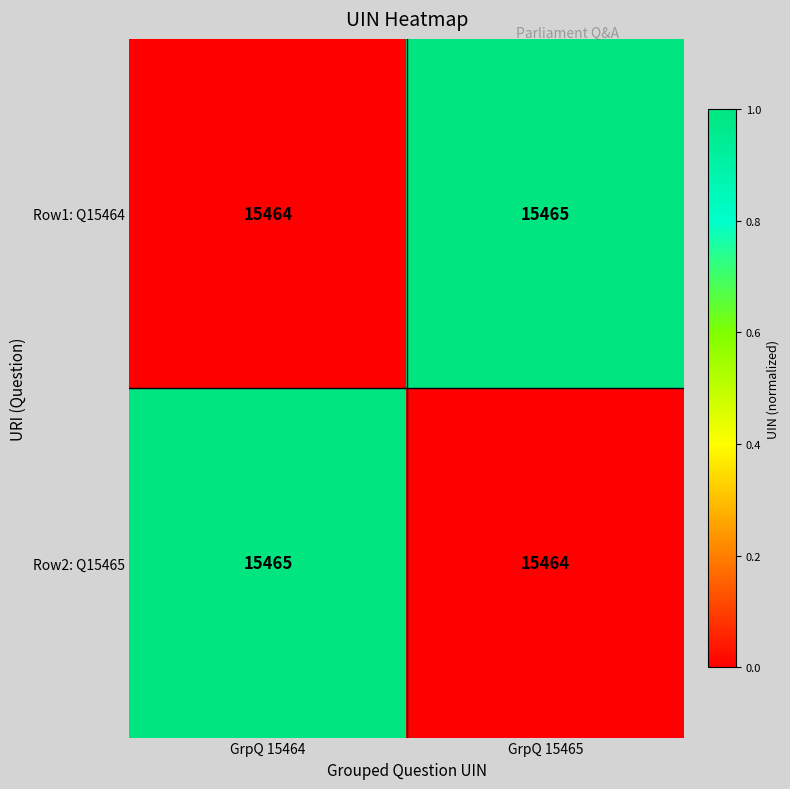

Reading left to right, list all the values displayed in this chart.

Row1: Q15464: 15464	15465
Row2: Q15465: 15465	15464